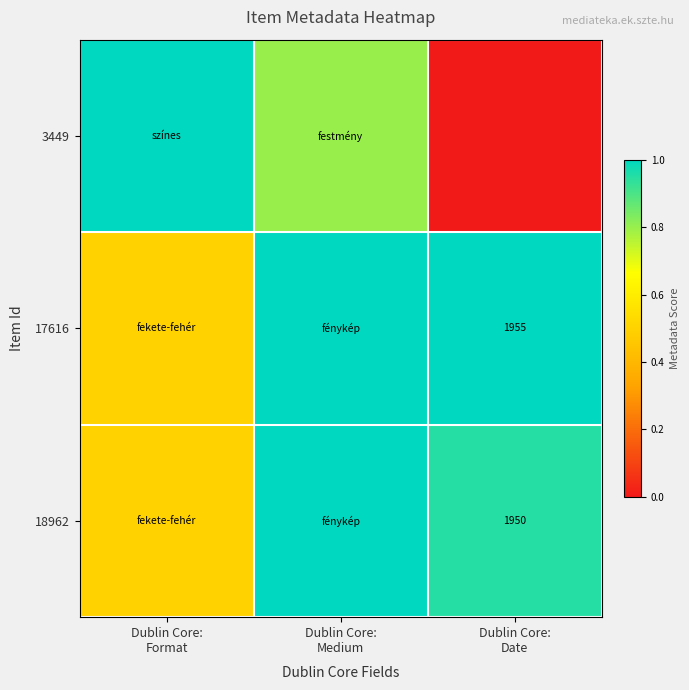

What is the total value across all series at Dublin Core:
Date?

1.9